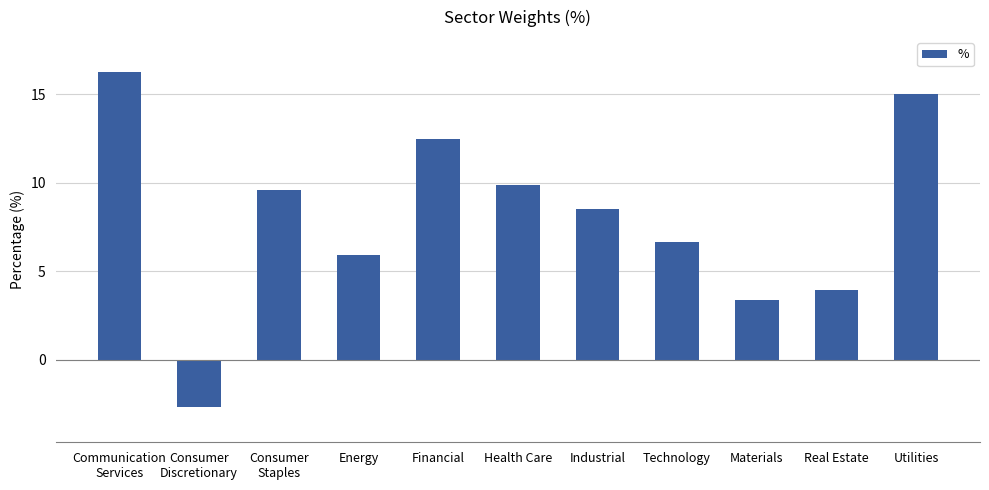

The value at Financial is 12.5. True or false?

True